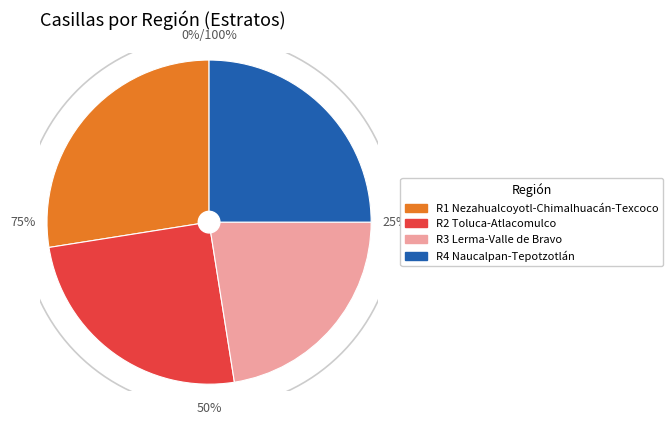

How many segments does this pie chart have?

4